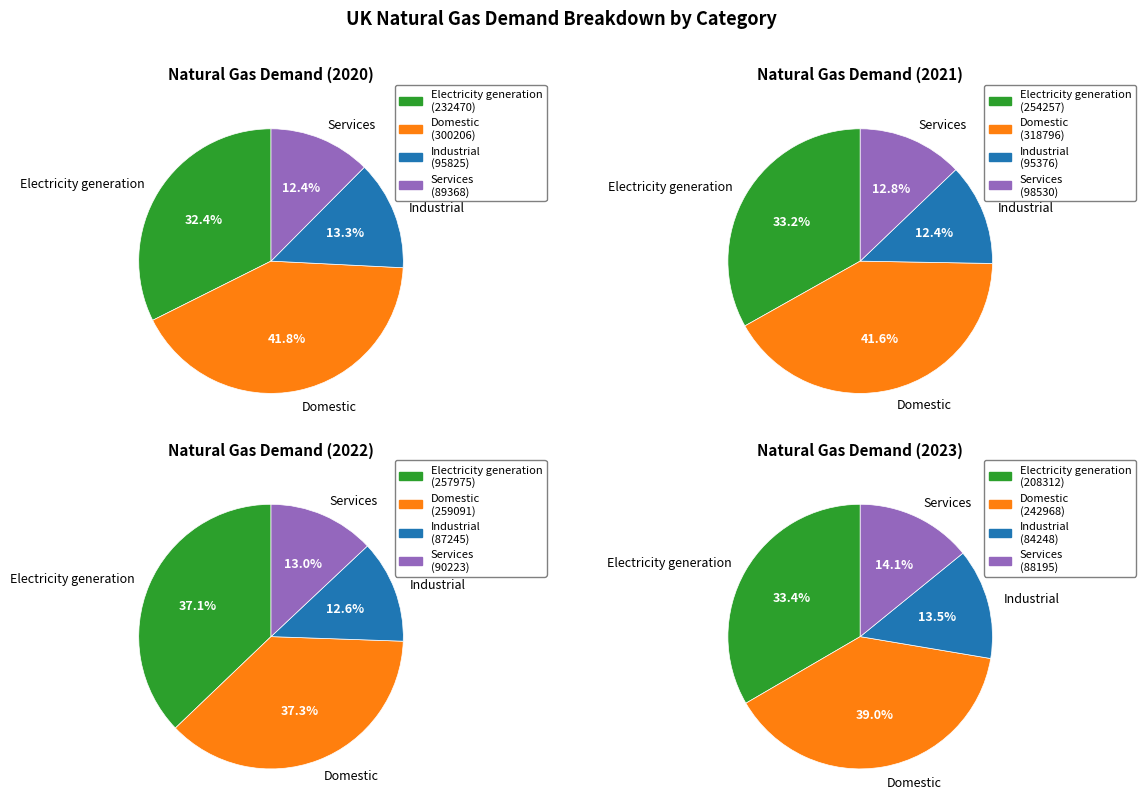

What is the spread (max minus min) of values at 4?

169841.7